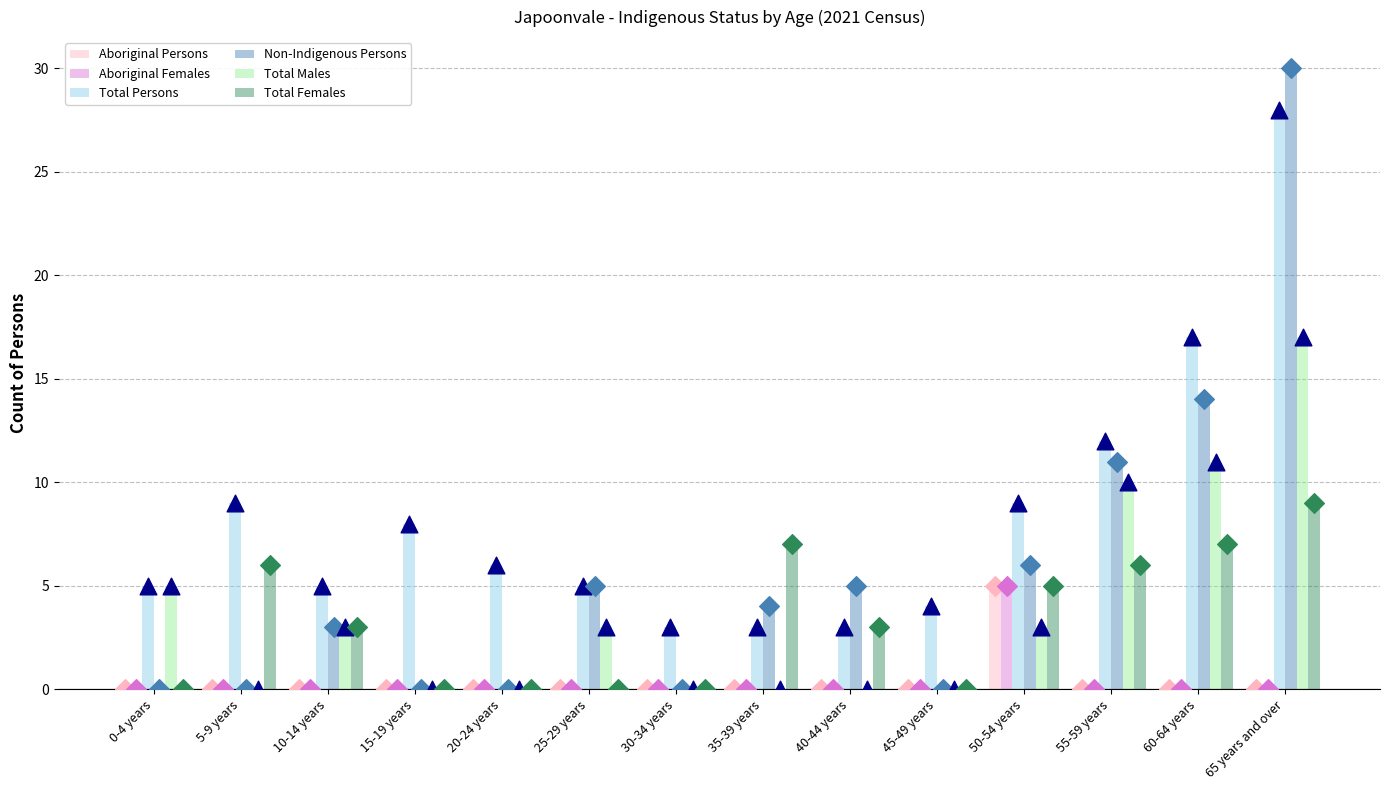

At which category is the sum across all series the highest?

65 years and over